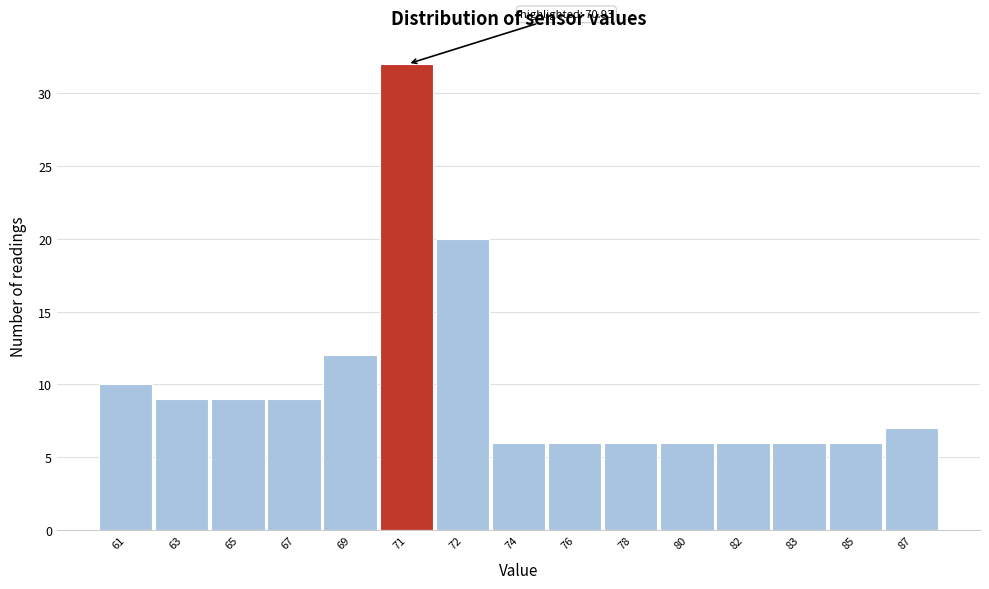

Reading left to right, list all the values displayed in this chart.

61=10	63=9	65=9	67=9	69=12	71=32	72=20	74=6	76=6	78=6	80=6	82=6	83=6	85=6	87=7